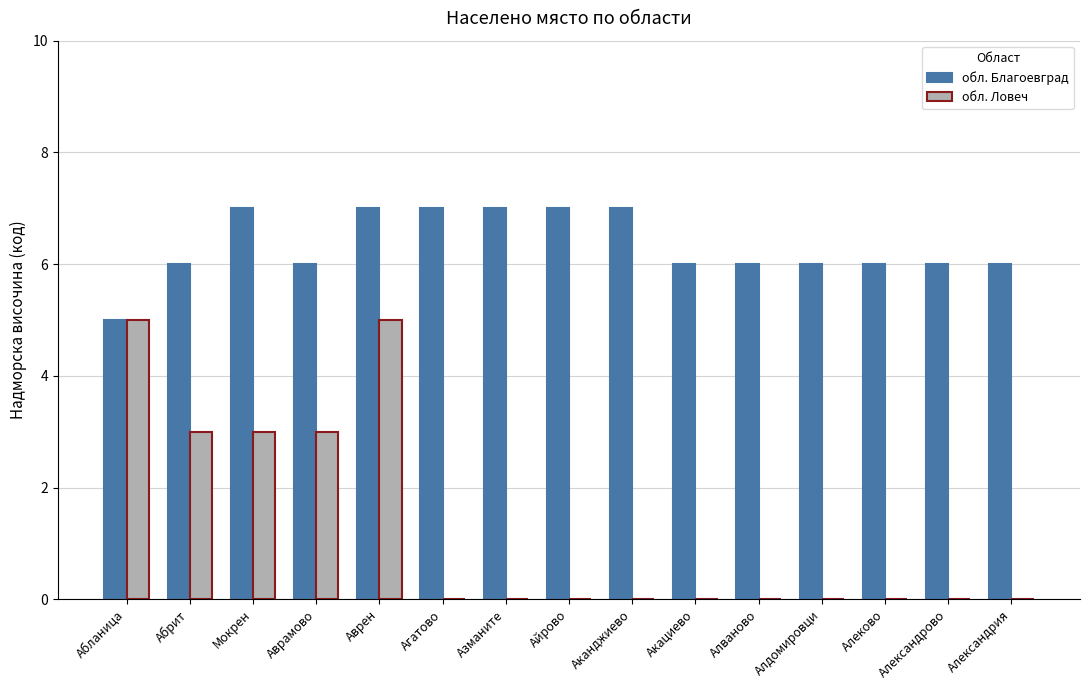

Reading right to left, extract all data points from this chart.

обл. Благоевград: Александрия=6	Александрово=6	Алеково=6	Алдомировци=6	Алваново=6	Акациево=6	Аканджиево=7	Айрово=7	Азманите=7	Агатово=7	Аврен=7	Аврамово=6	Мокрен=7	Абрит=6	Абланица=5
обл. Ловеч: Александрия=0	Александрово=0	Алеково=0	Алдомировци=0	Алваново=0	Акациево=0	Аканджиево=0	Айрово=0	Азманите=0	Агатово=0	Аврен=5	Аврамово=3	Мокрен=3	Абрит=3	Абланица=5